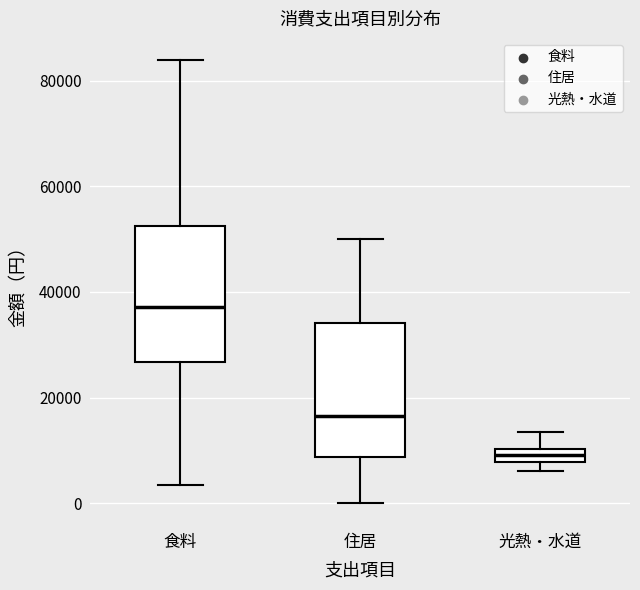

Where does the lower whisker of the box for 住居 end on the y-axis? The values are not printed on the chart, so give them approximately, as read against the axis.

0